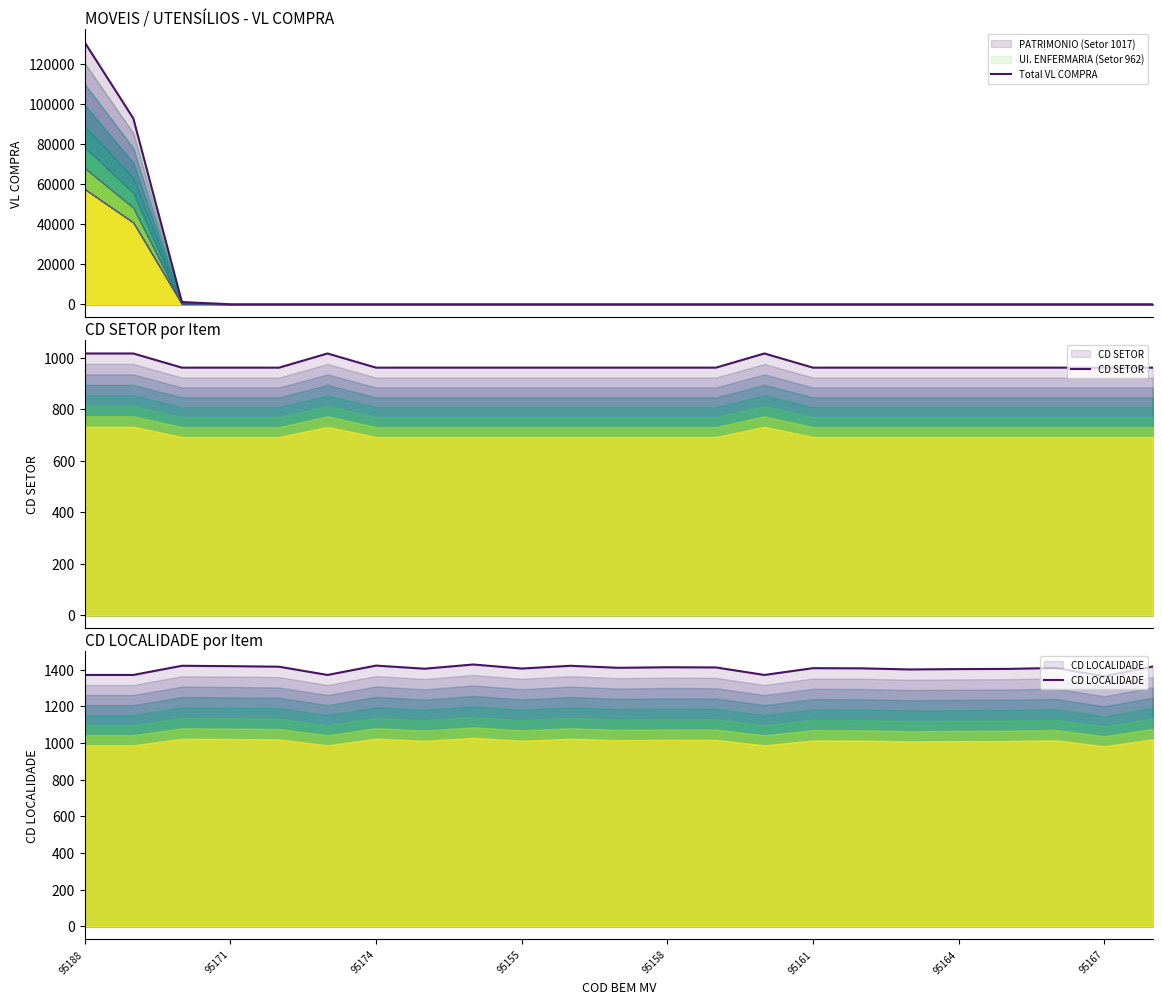

What is the label of the 4th point from the right?

19